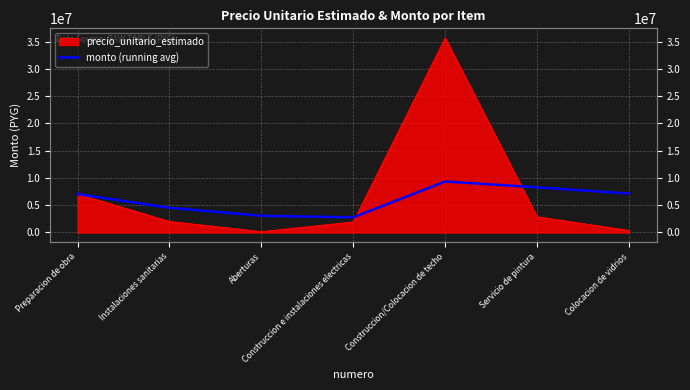

At which category does the data reach its first local peak?

Construccion/Colocacion de techo